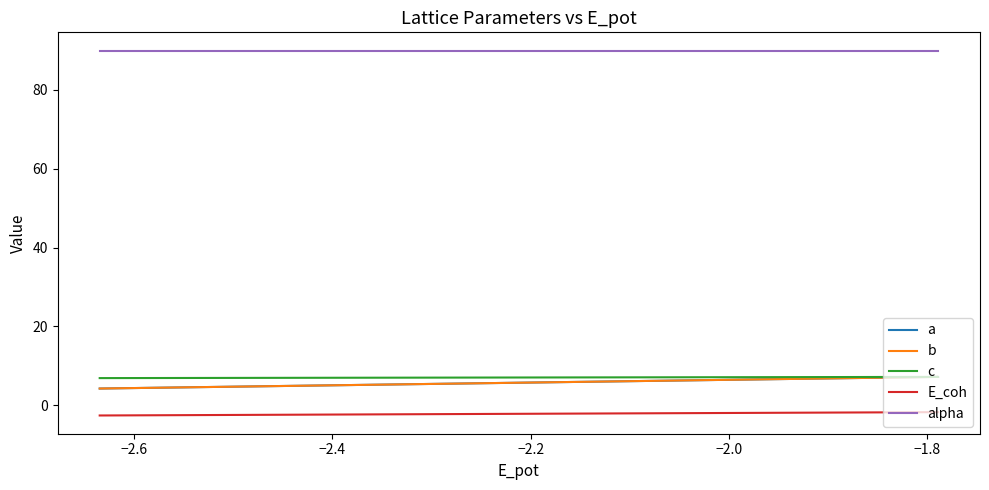

True or false: a and E_coh intersect in this chart.

False